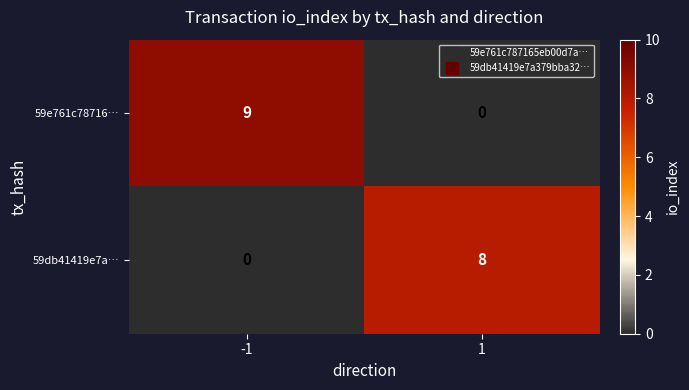

What is the maximum value for 59e761c78716…?

9